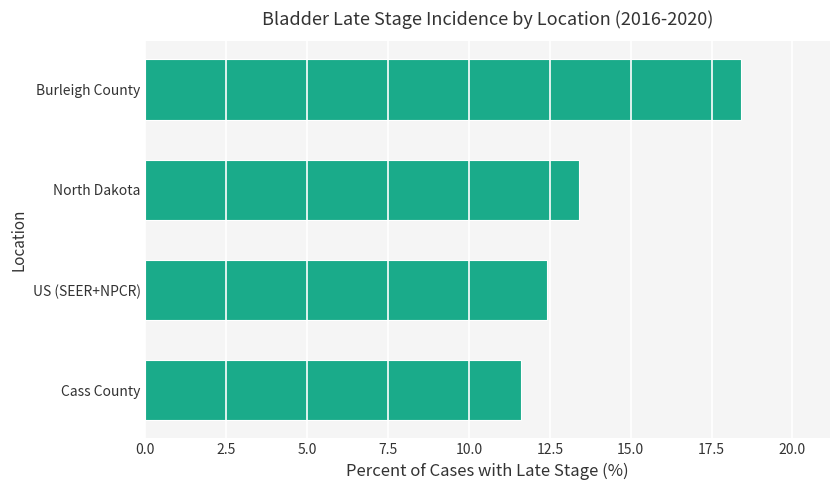

What is the difference between the maximum and minimum values?

6.8